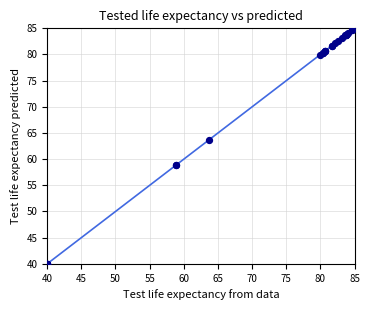

What Y value in the scatter plot is closest to 62?

63.6